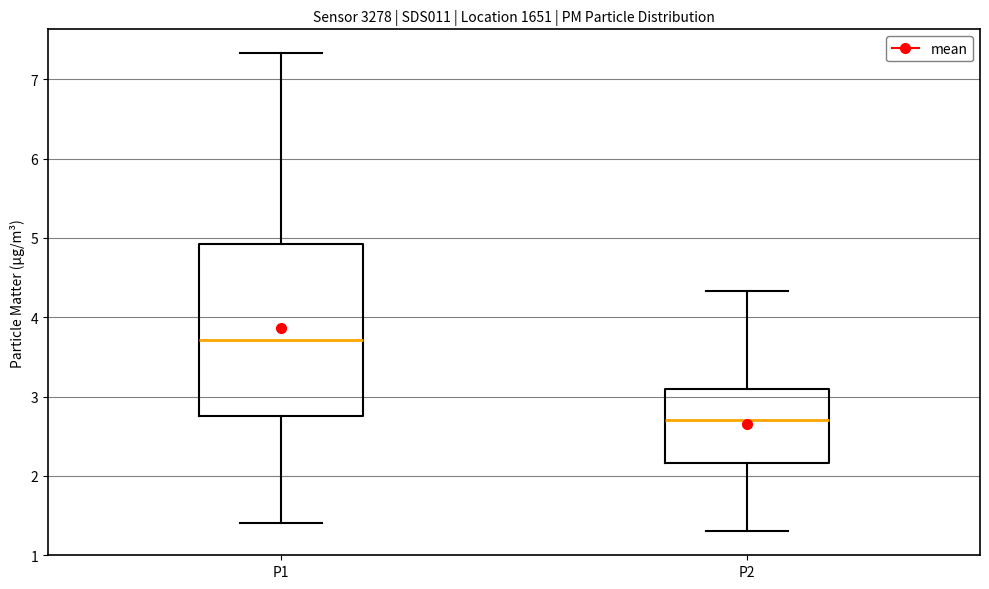

Where does the upper whisker of the box for P1 end on the y-axis? The values are not printed on the chart, so give them approximately, as read against the axis.

7.3